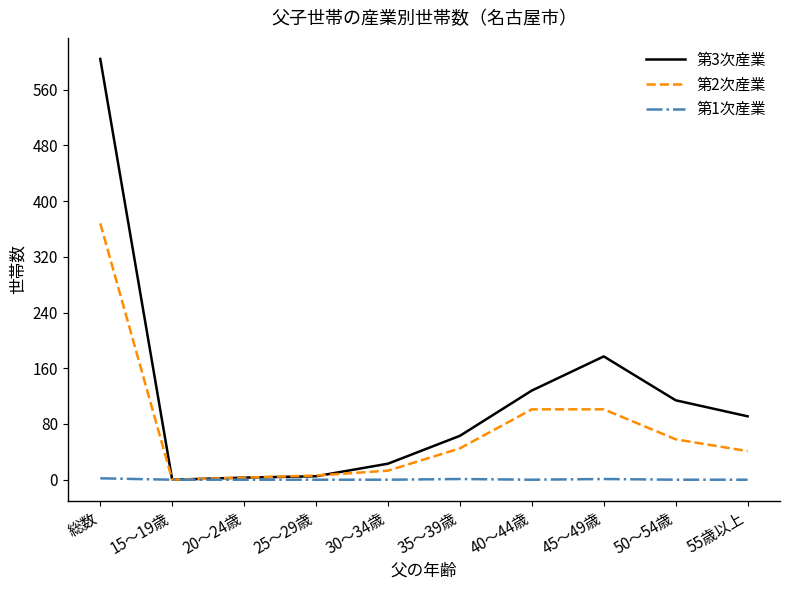

How many values in 第2次産業 are above zero?

9